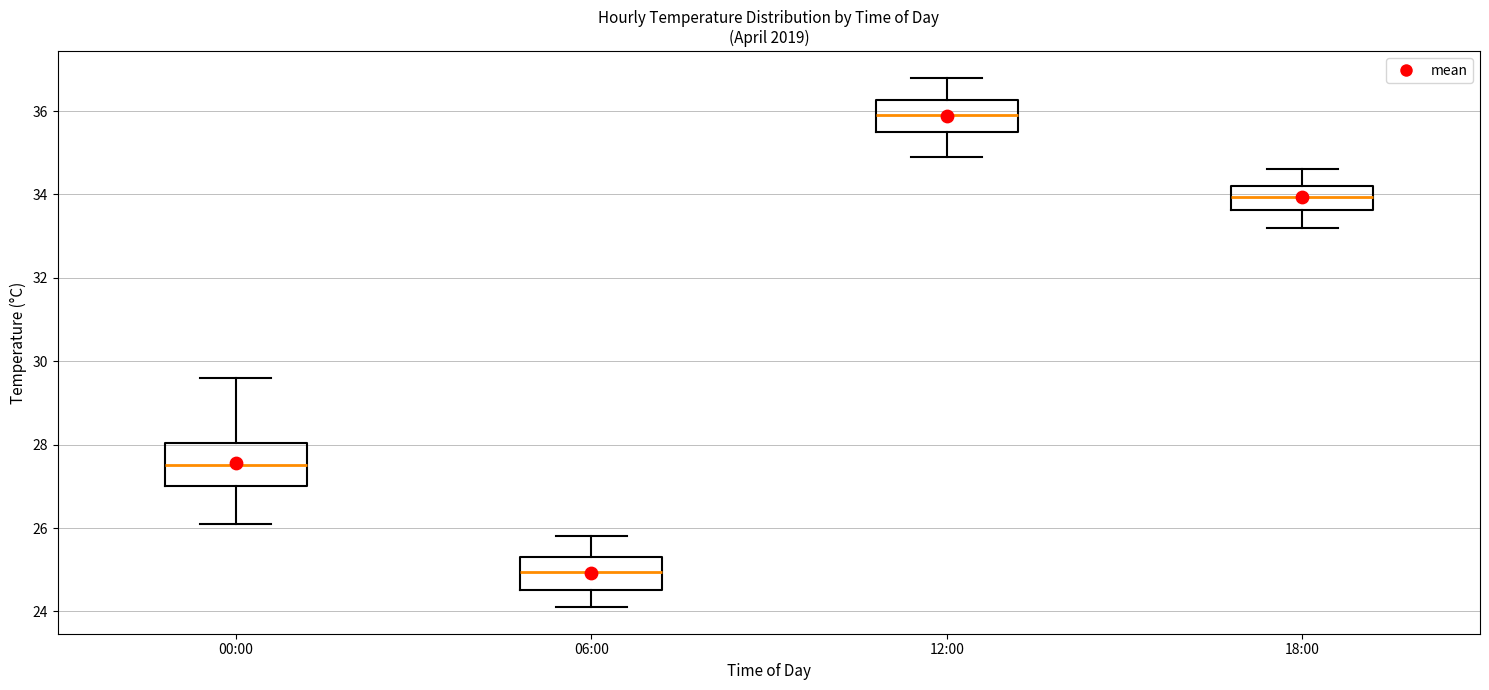

Which box's median line is the lowest?

06:00